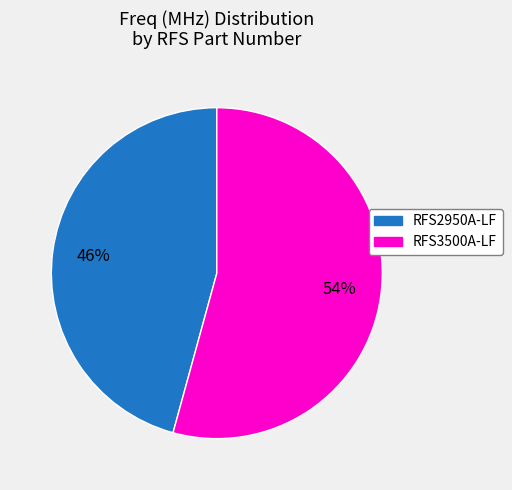

Between RFS2950A-LF and RFS3500A-LF, which is larger?

RFS3500A-LF